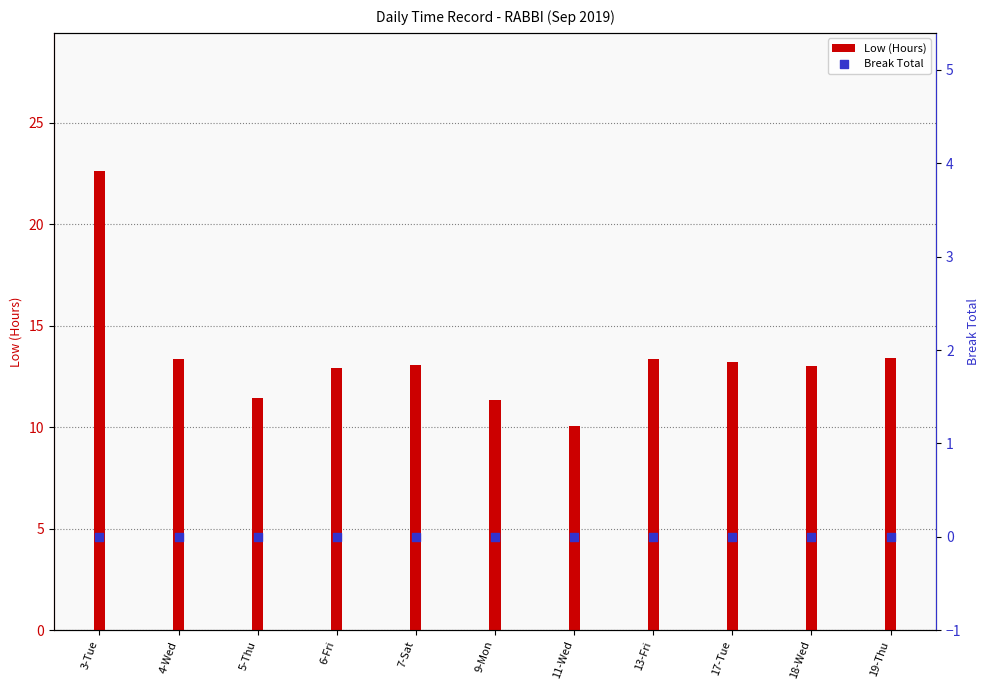

What are all the series names shown in the legend?

Low (Hours), Break Total